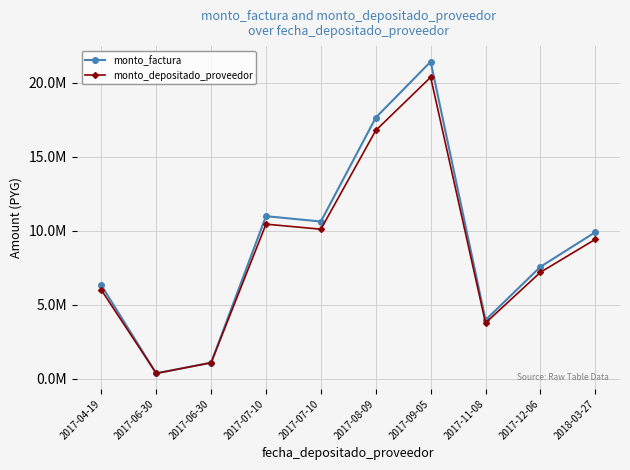

Does the chart have visible grid lines?

Yes